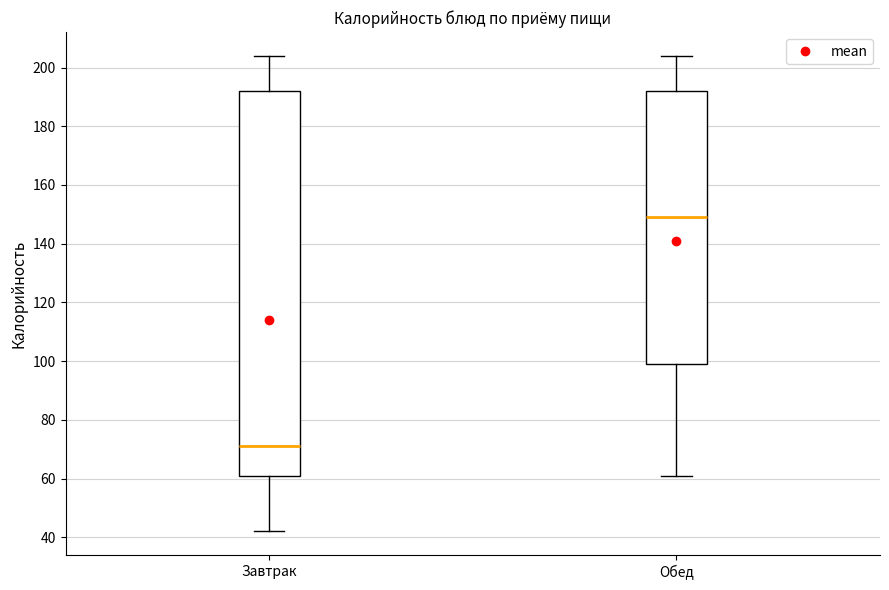

Reading left to right, read every box against the y-axis: the position of its median line, the range the box covers, and the ends of its whiskers. The values are not printed on the chart, so give them approximately, as read against the axis.

Завтрак: median 72, box 62 to 192, whiskers 42 to 204
Обед: median 150, box 100 to 192, whiskers 62 to 204